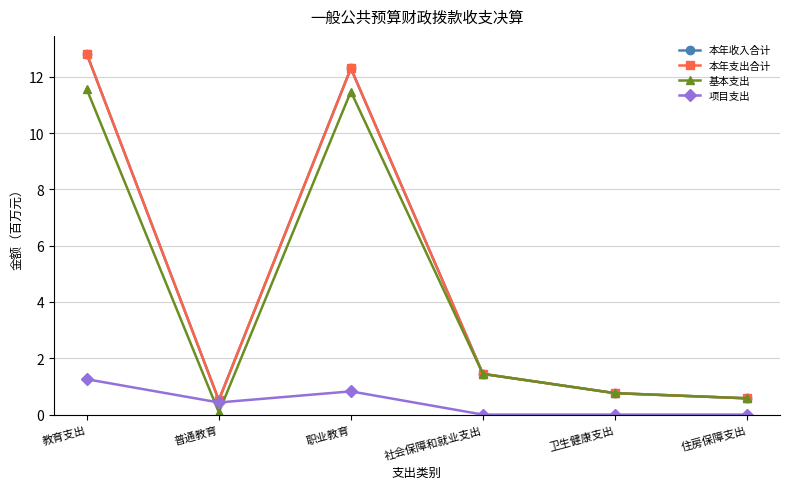

What is the total value across all series at 职业教育?

36.9